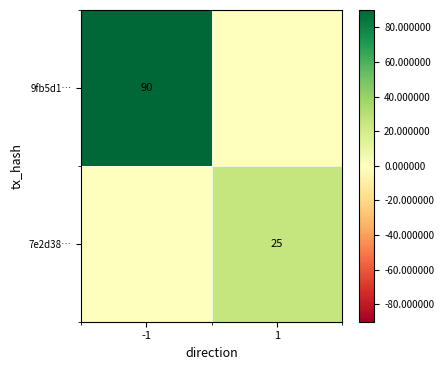

Is it true that 7e2d38… equals 42 at 1?

False